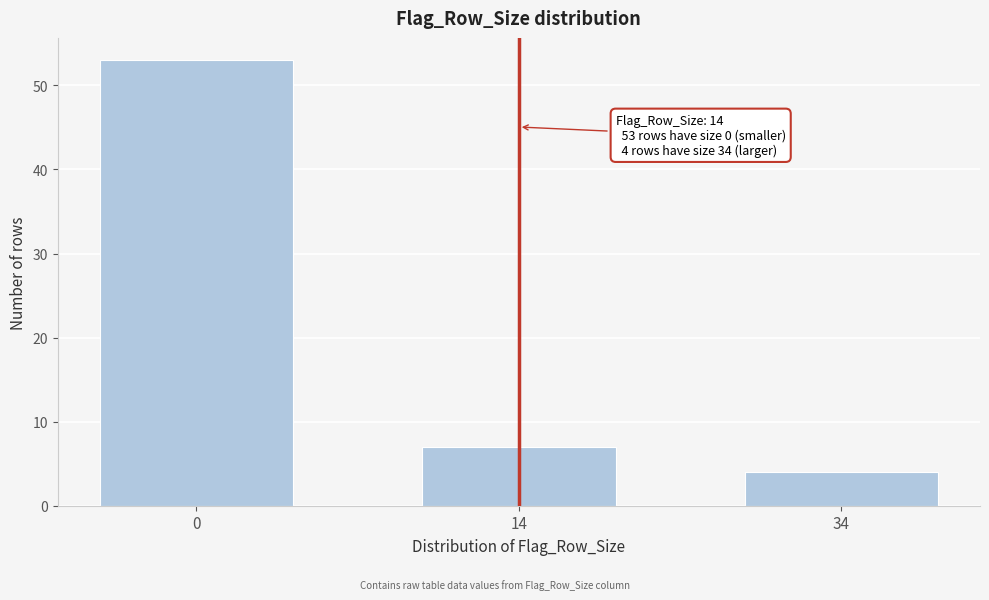

Reading left to right, what are all the values shown in this chart?

53	7	4